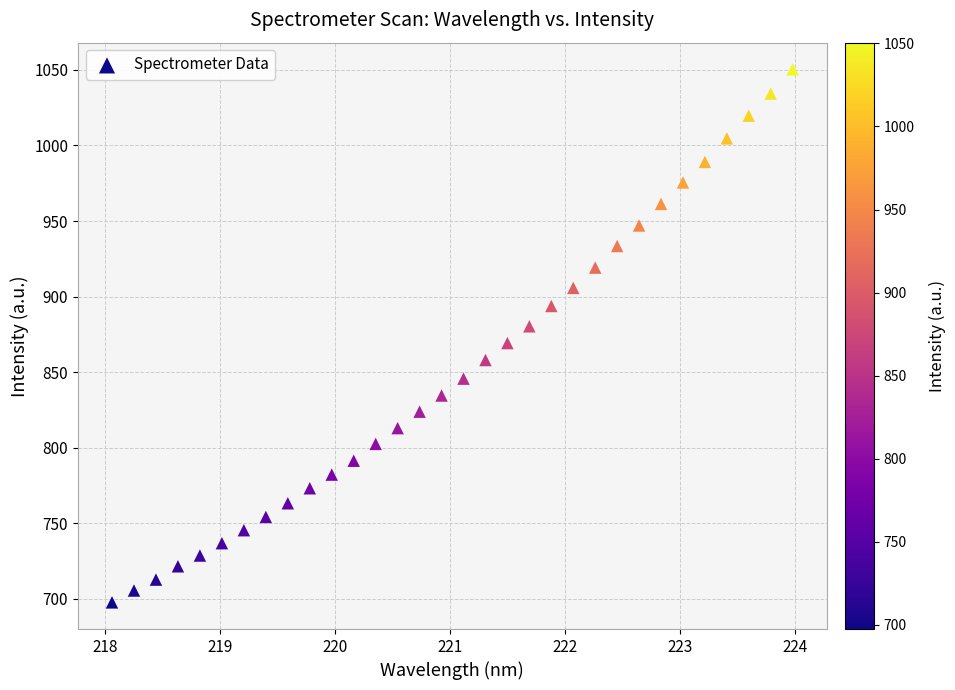

What is the range of X values (max minus min)?

5.9